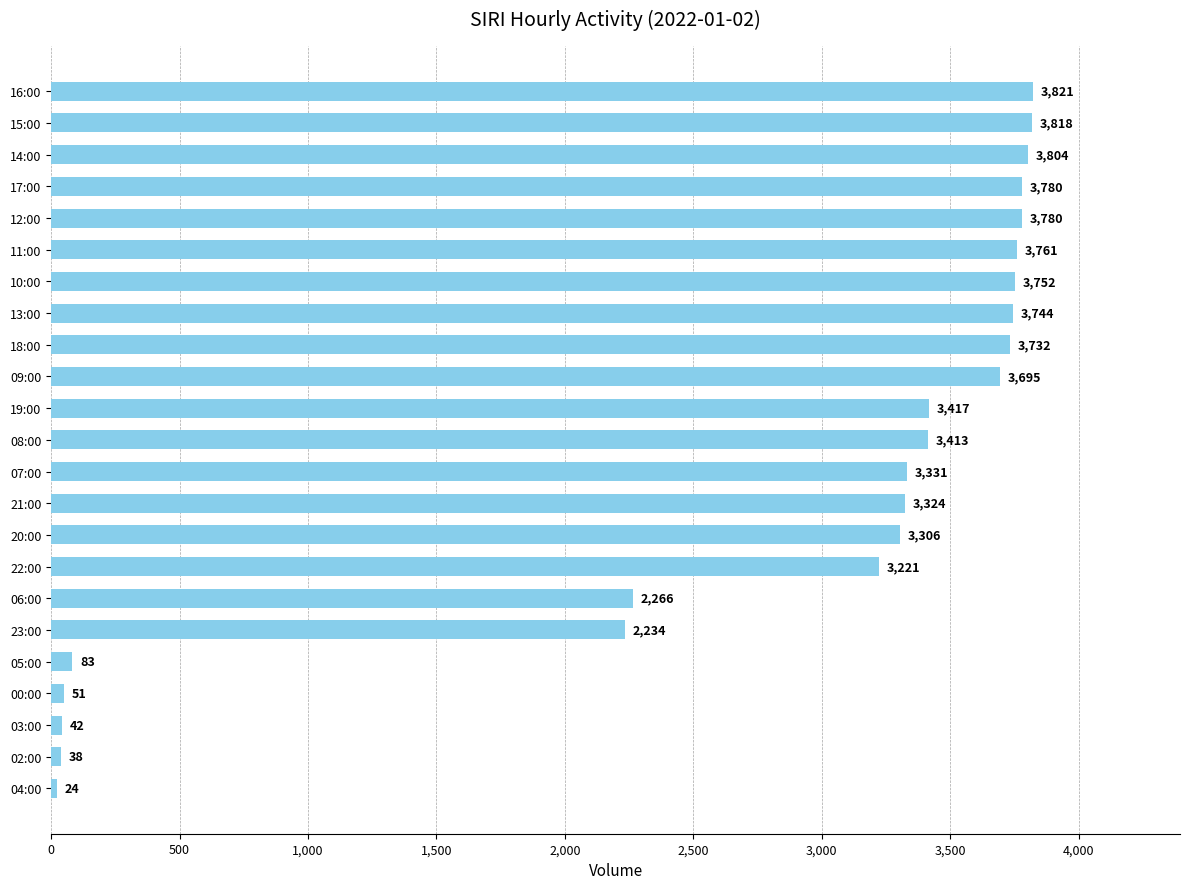

At which label is the value closest to 1922?

23:00